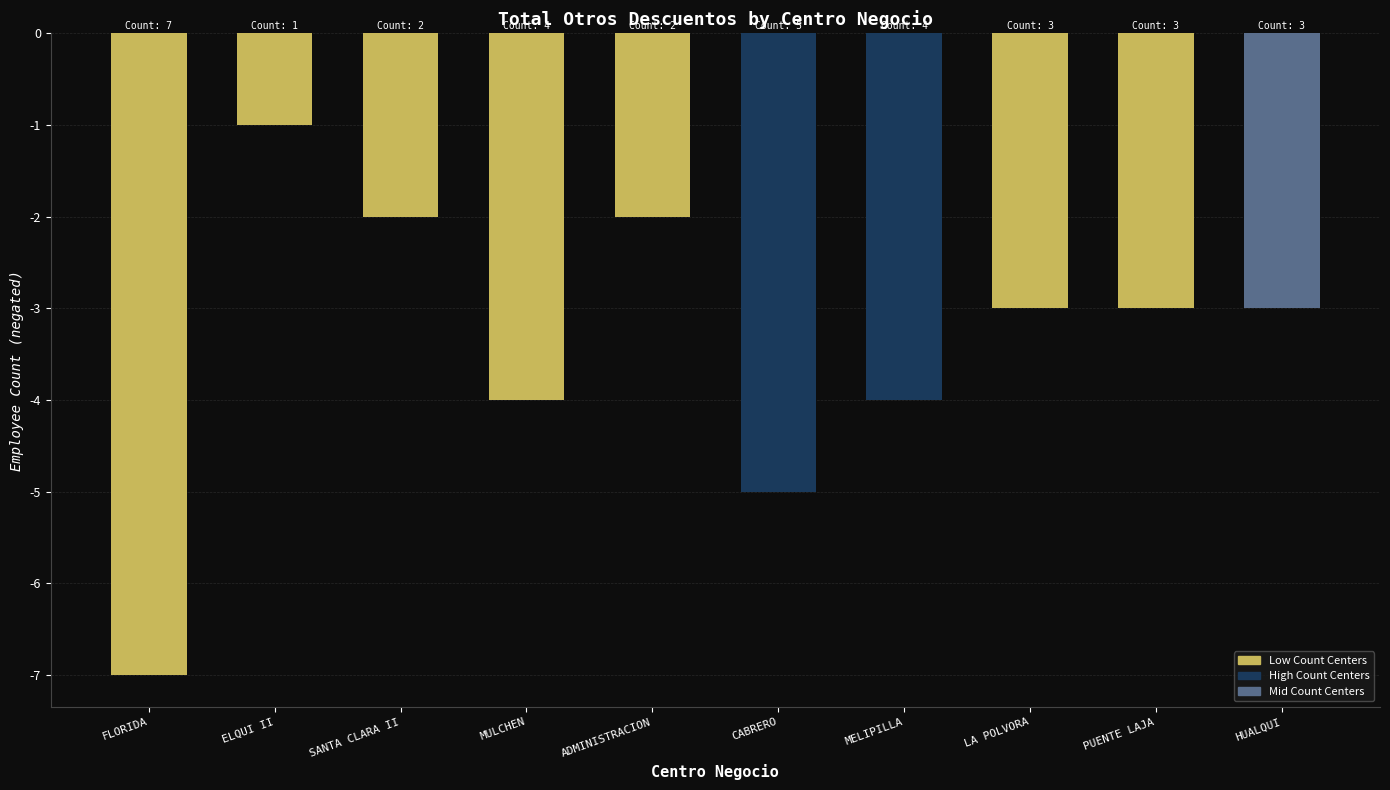

What is the value of the 10th bar from the left?

-3